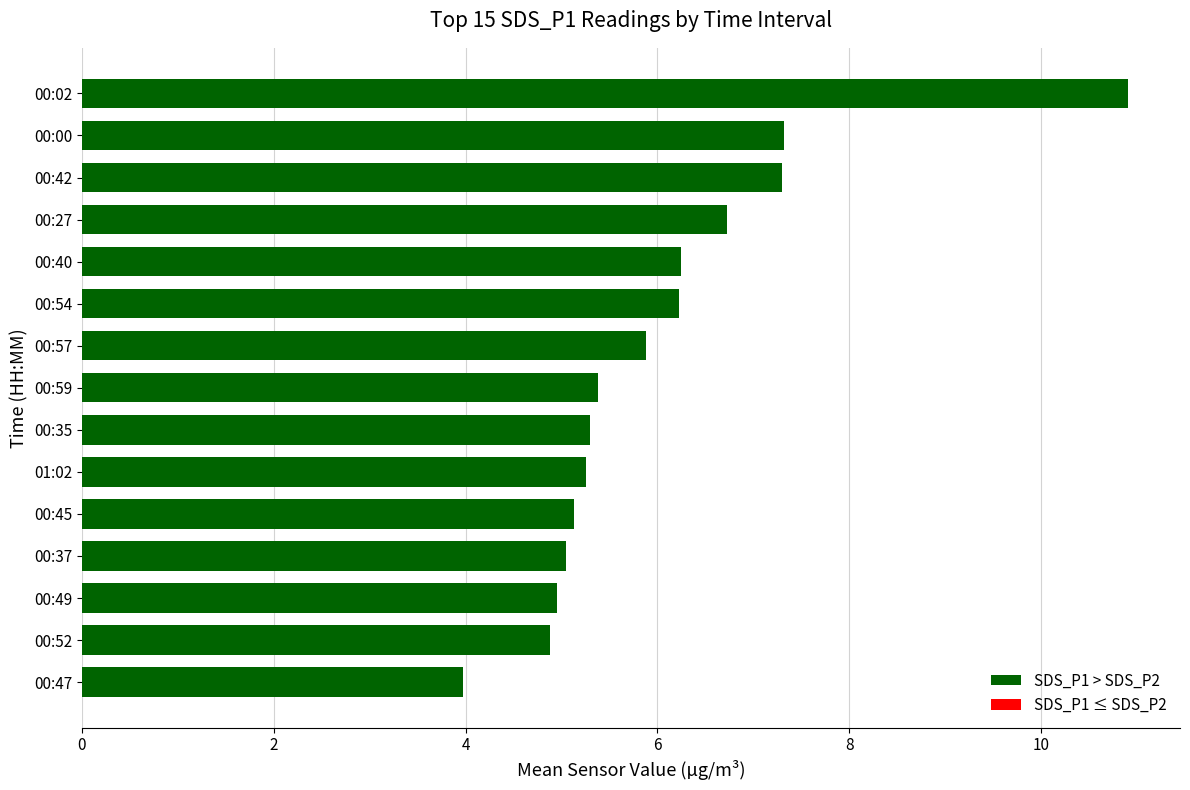

What is the average value?

6.0